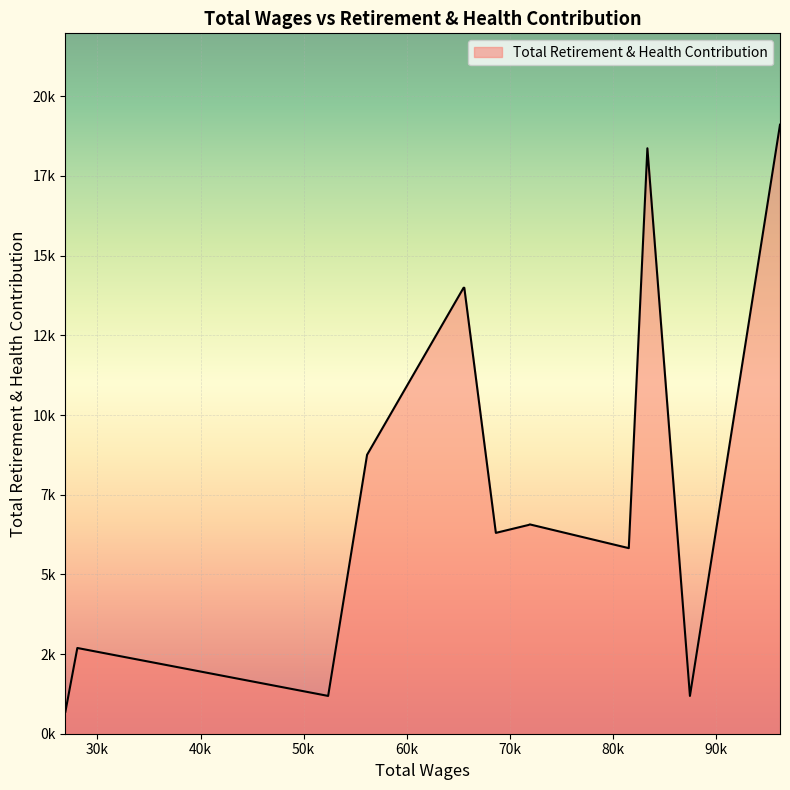

Which category has the highest value across all series?

96189.0